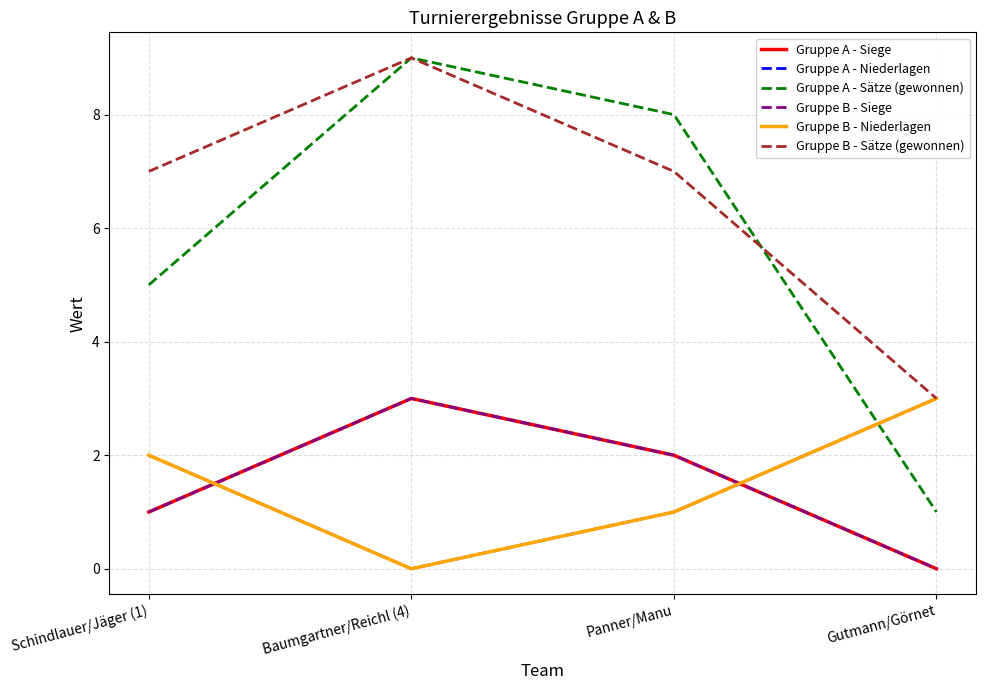

How many lines are shown in the chart?

6